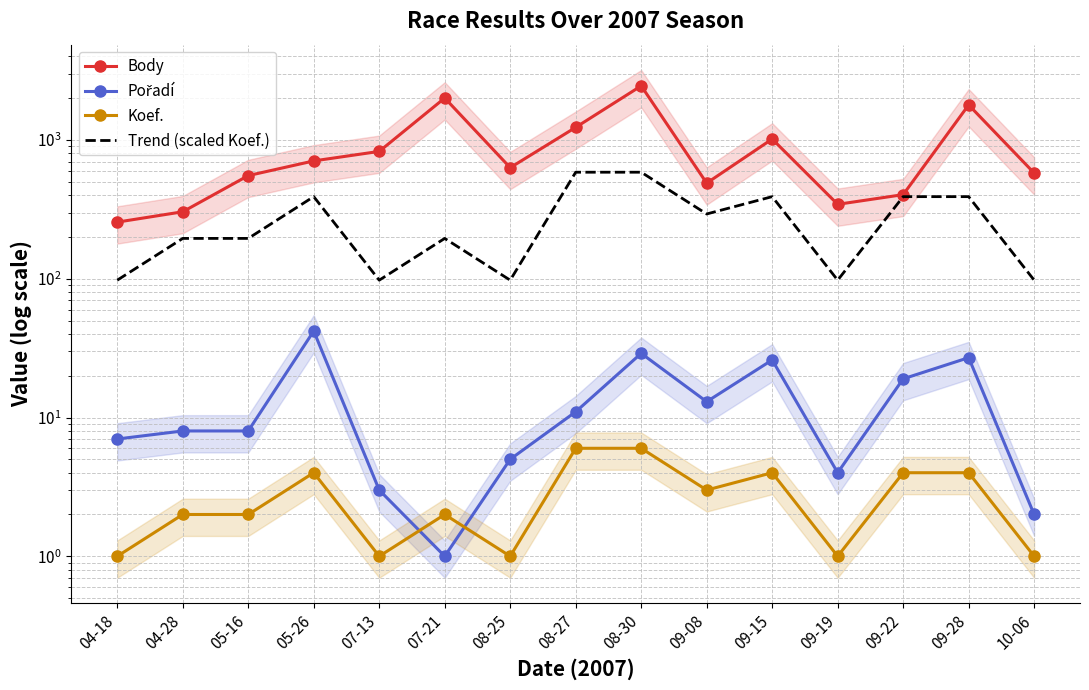

What is the label of the 9th point from the right?

08-25